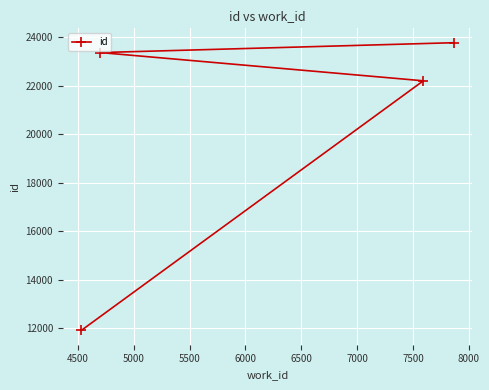

What is the sum of all values?

81280